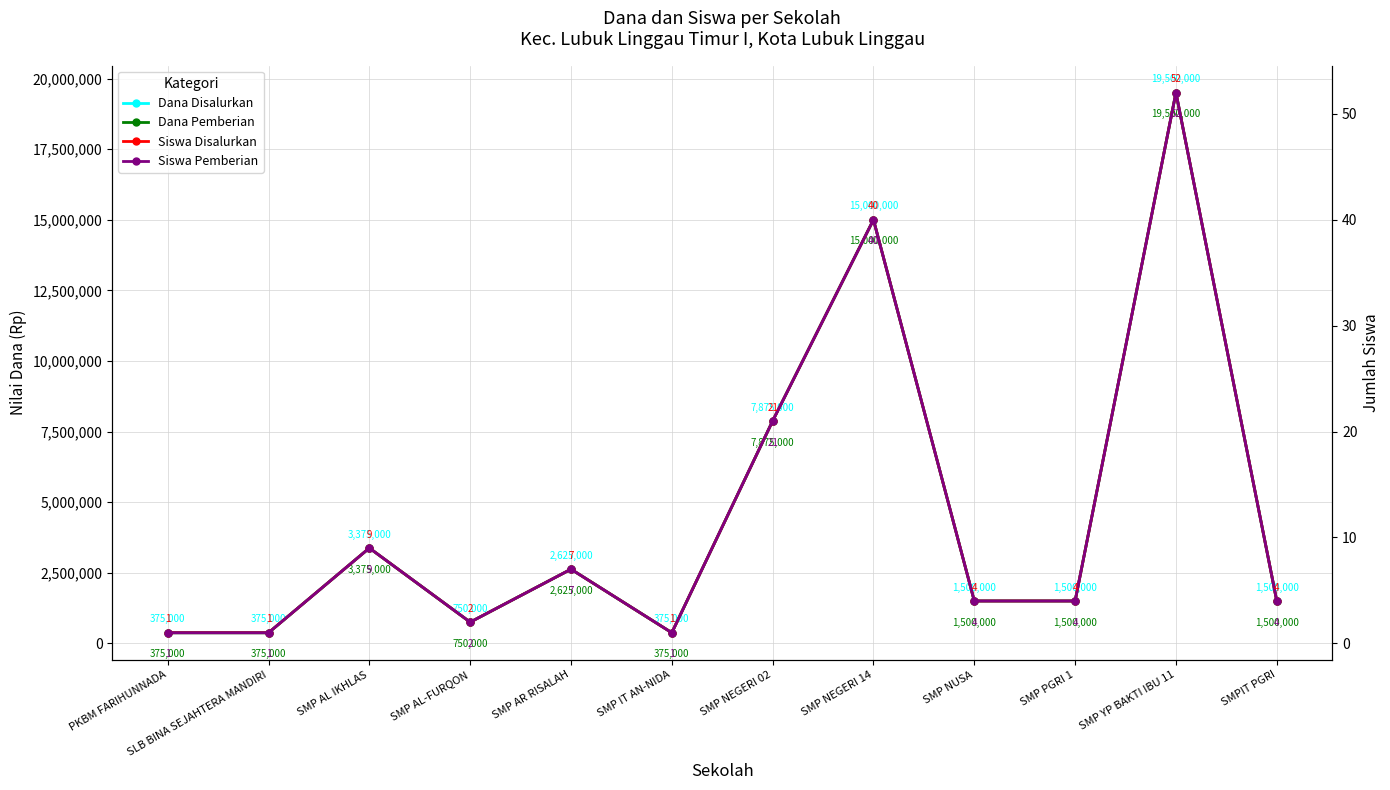

What position from the left is SMP NEGERI 02?

7